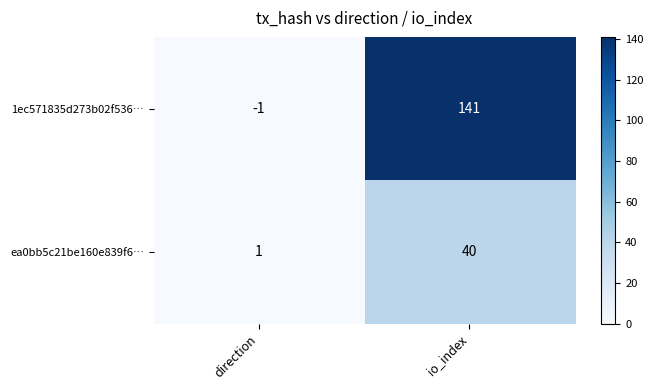

Which series has the largest range (max minus min)?

1ec571835d273b02f536…